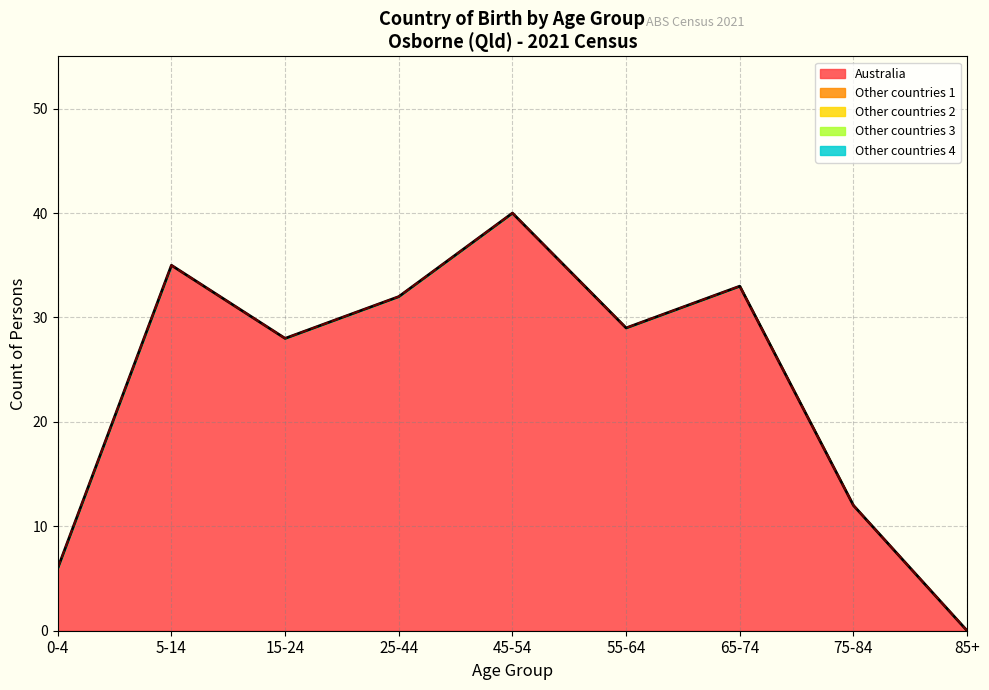

Reading left to right, what are all the values shown in this chart?

0-4 years: 0-4=6	5-14=35	15-24=28	25-44=32	45-54=40	55-64=29	65-74=33	75-84=12	85+=0
5-14 years: 0-4=6	5-14=35	15-24=28	25-44=32	45-54=40	55-64=29	65-74=33	75-84=12	85+=0
15-24 years: 0-4=6	5-14=35	15-24=28	25-44=32	45-54=40	55-64=29	65-74=33	75-84=12	85+=0
25-44 years: 0-4=6	5-14=35	15-24=28	25-44=32	45-54=40	55-64=29	65-74=33	75-84=12	85+=0
45-54 years: 0-4=6	5-14=35	15-24=28	25-44=32	45-54=40	55-64=29	65-74=33	75-84=12	85+=0